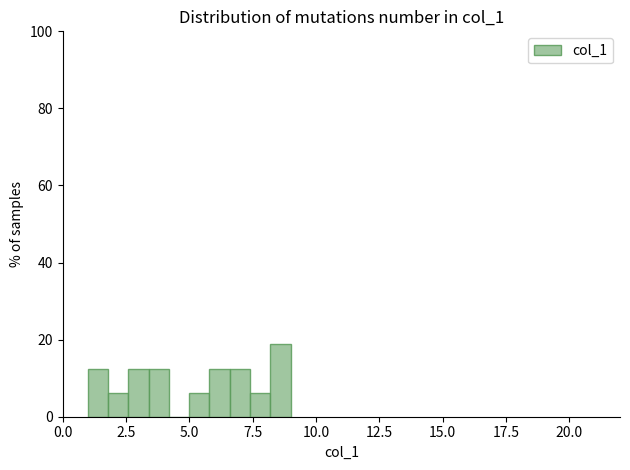

Around what value on the x-axis is the tallest bar? Give the approximate position of its centre, as read against the axis.

8.5